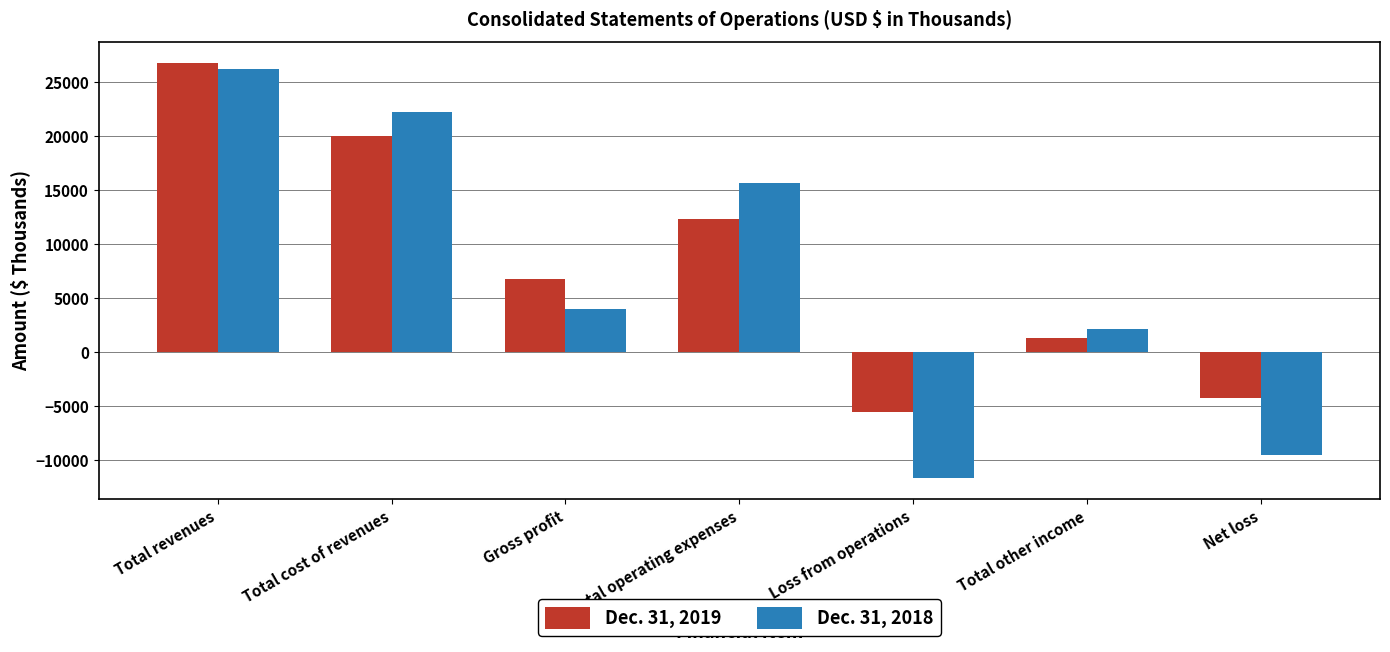

Reading left to right, extract all data points from this chart.

Dec. 31, 2019: 26726	19998	6728	12299	-5571	1273	-4298
Dec. 31, 2018: 26235	22241	3994	15661	-11667	2125	-9542